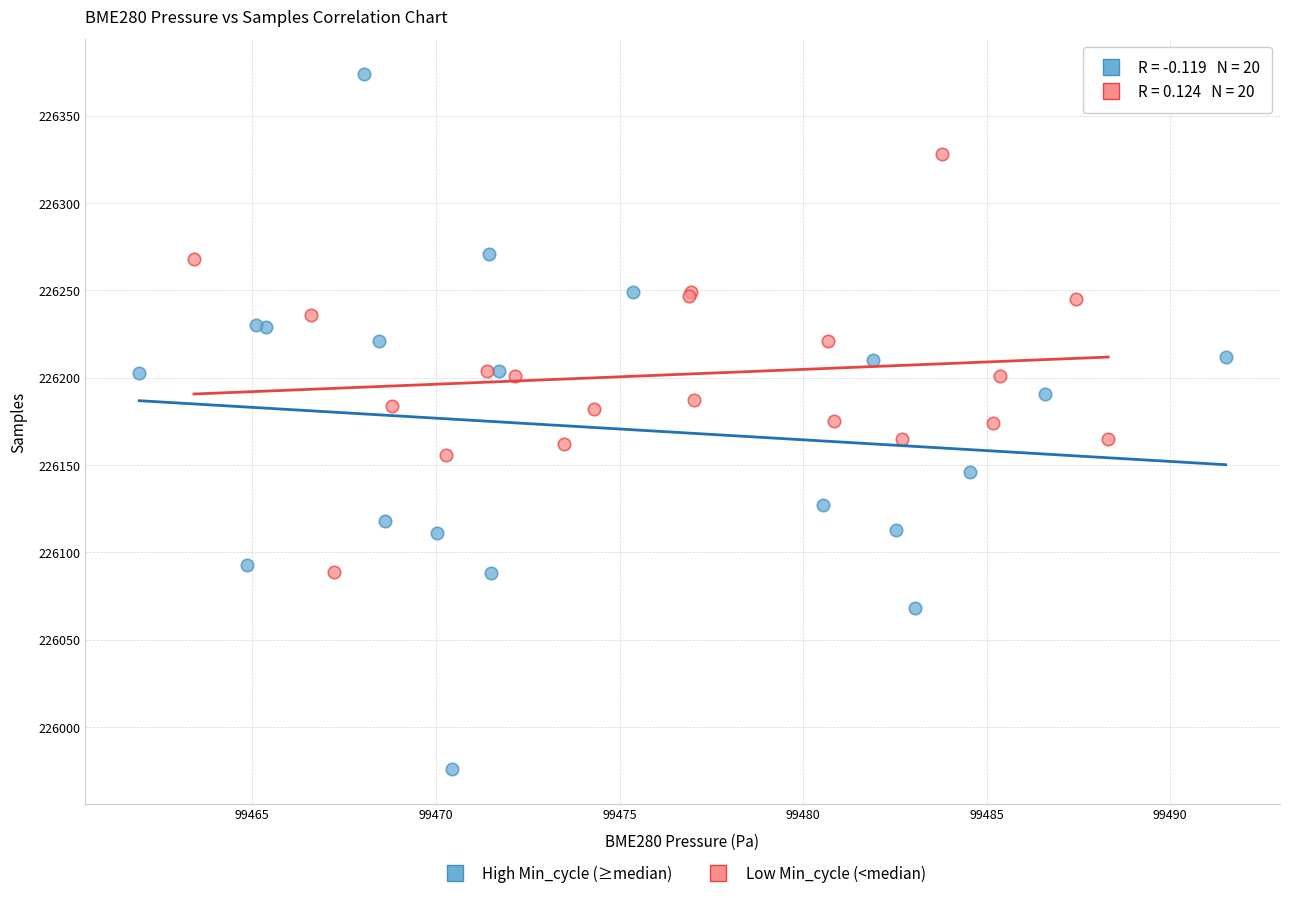

Which series reaches the maximum Y coordinate?

High Min_cycle (≥median)